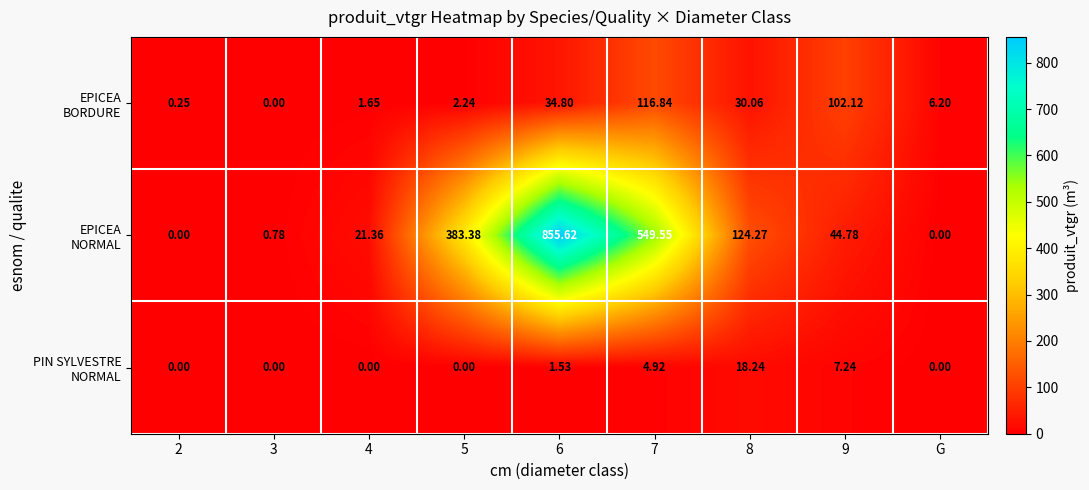

At how many categories does at least one series exceed 515?

2